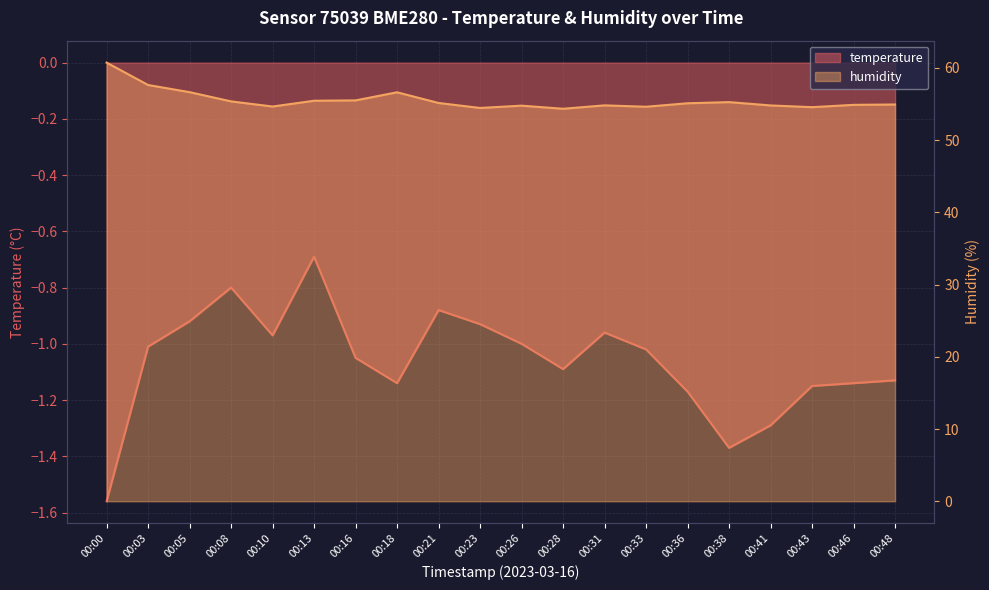

Which category has the highest value in the humidity series?

00:00